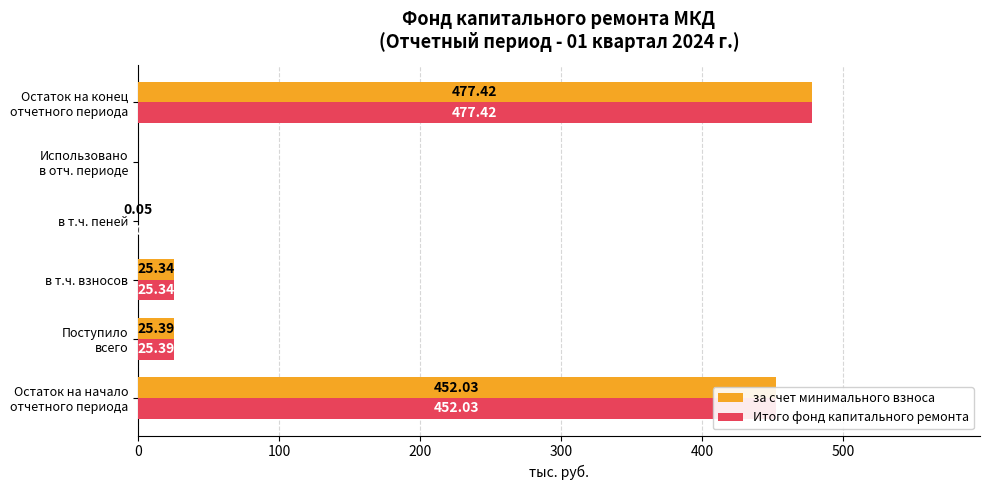

What is the sum of all за счет минимального взноса values?

980.2